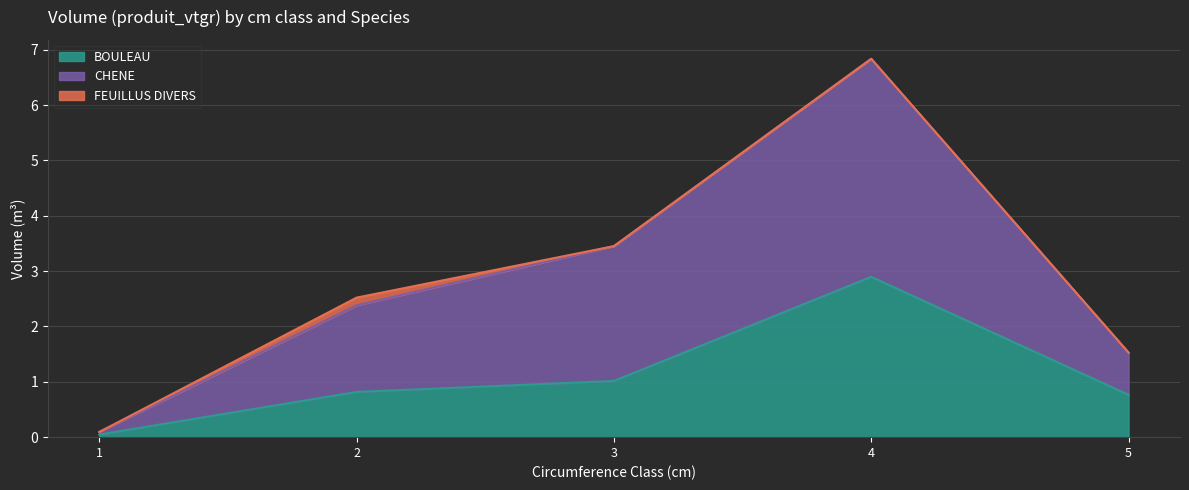

What is the maximum value for BOULEAU?

2.9